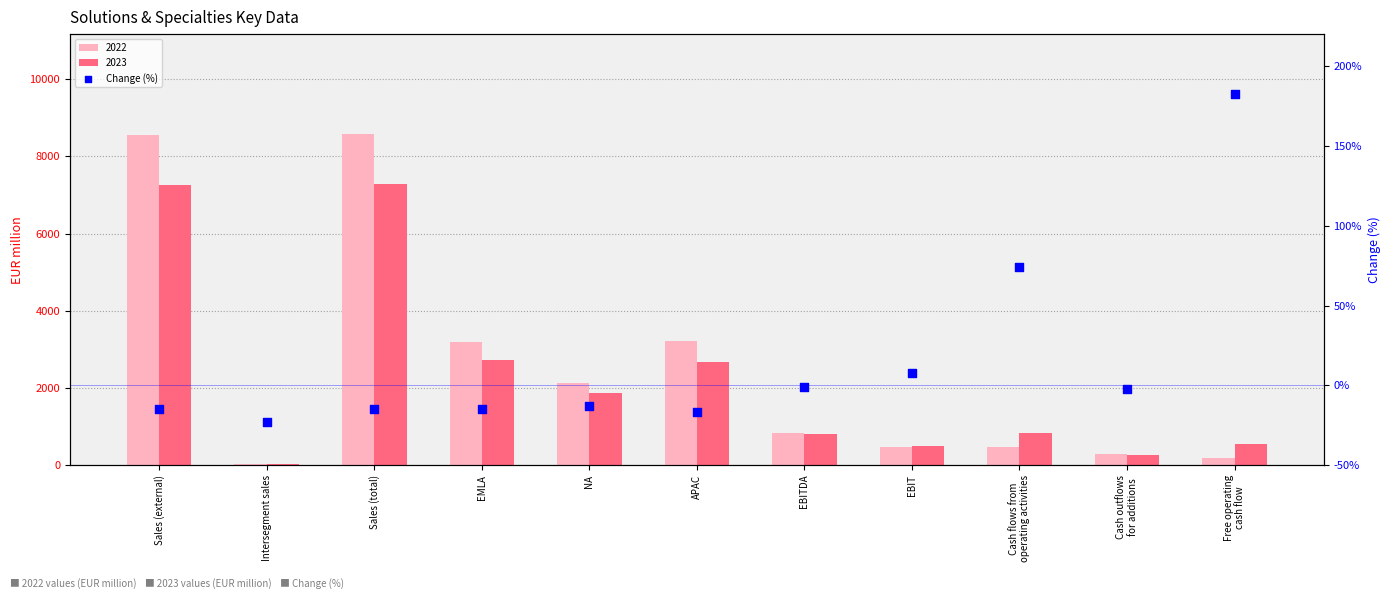

Which has a higher value, Cash outflows
for additions or APAC?

Cash outflows
for additions